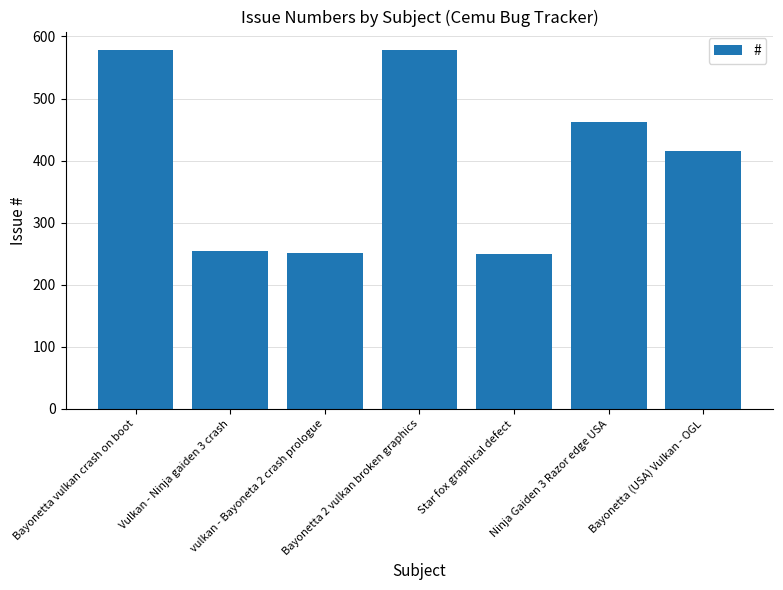

What is the average value?

399